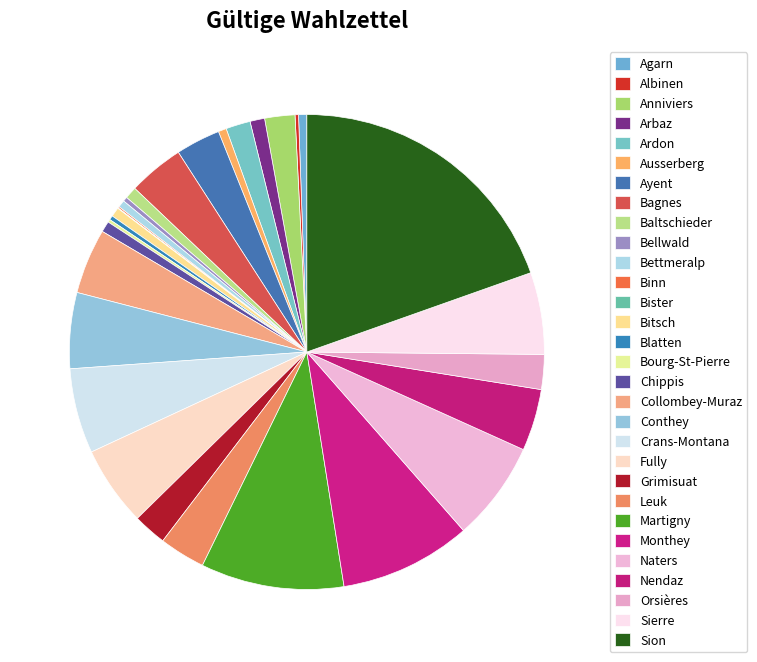

Is it true that Fully is 5% of the pie?

True